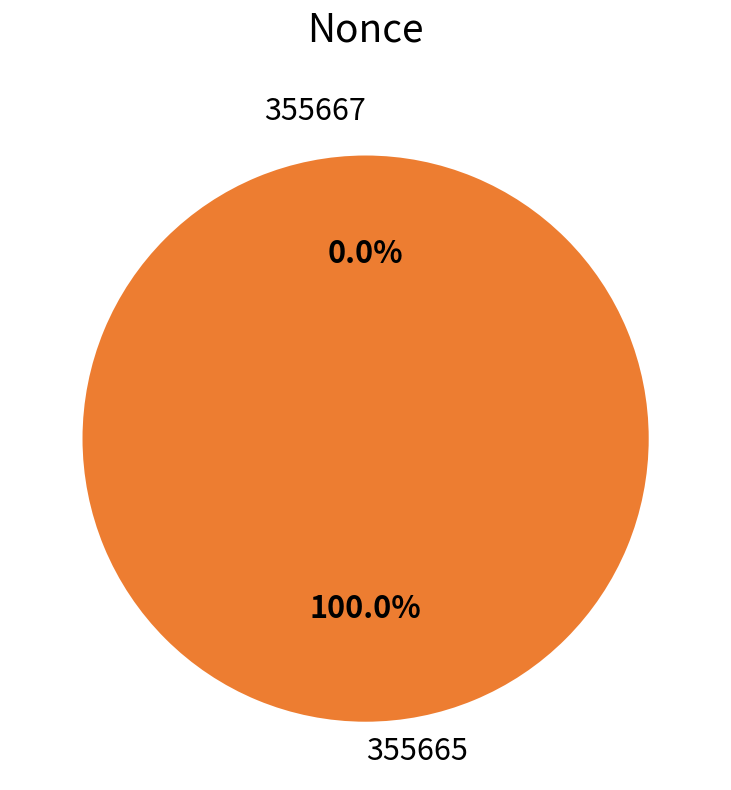

Rank the categories by value from highest to lowest.

355665, 355667